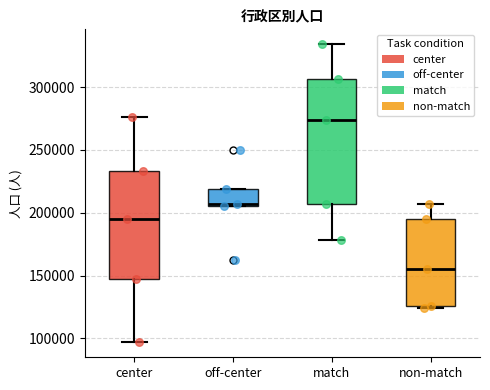

Reading left to right, read every box against the y-axis: the position of its median line, the range the box covers, and the ends of its whiskers. The values are not printed on the chart, so give them approximately, as read against the axis.

center: median 195000, box 145000 to 235000, whiskers 95000 to 275000
off-center: median 205000, box 205000 to 220000, whiskers 205000 to 220000
match: median 275000, box 205000 to 305000, whiskers 180000 to 335000
non-match: median 155000, box 125000 to 195000, whiskers 125000 (just below the box's lower edge) to 205000